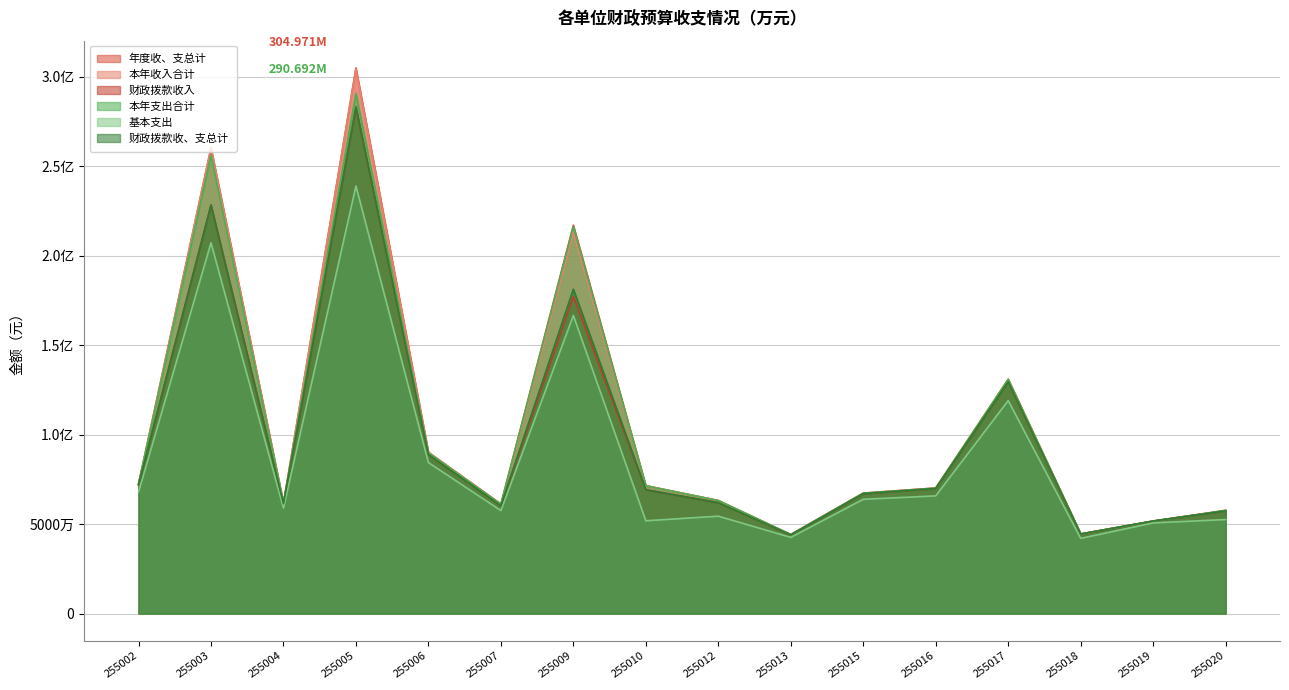

At which category is the sum across all series the highest?

255005